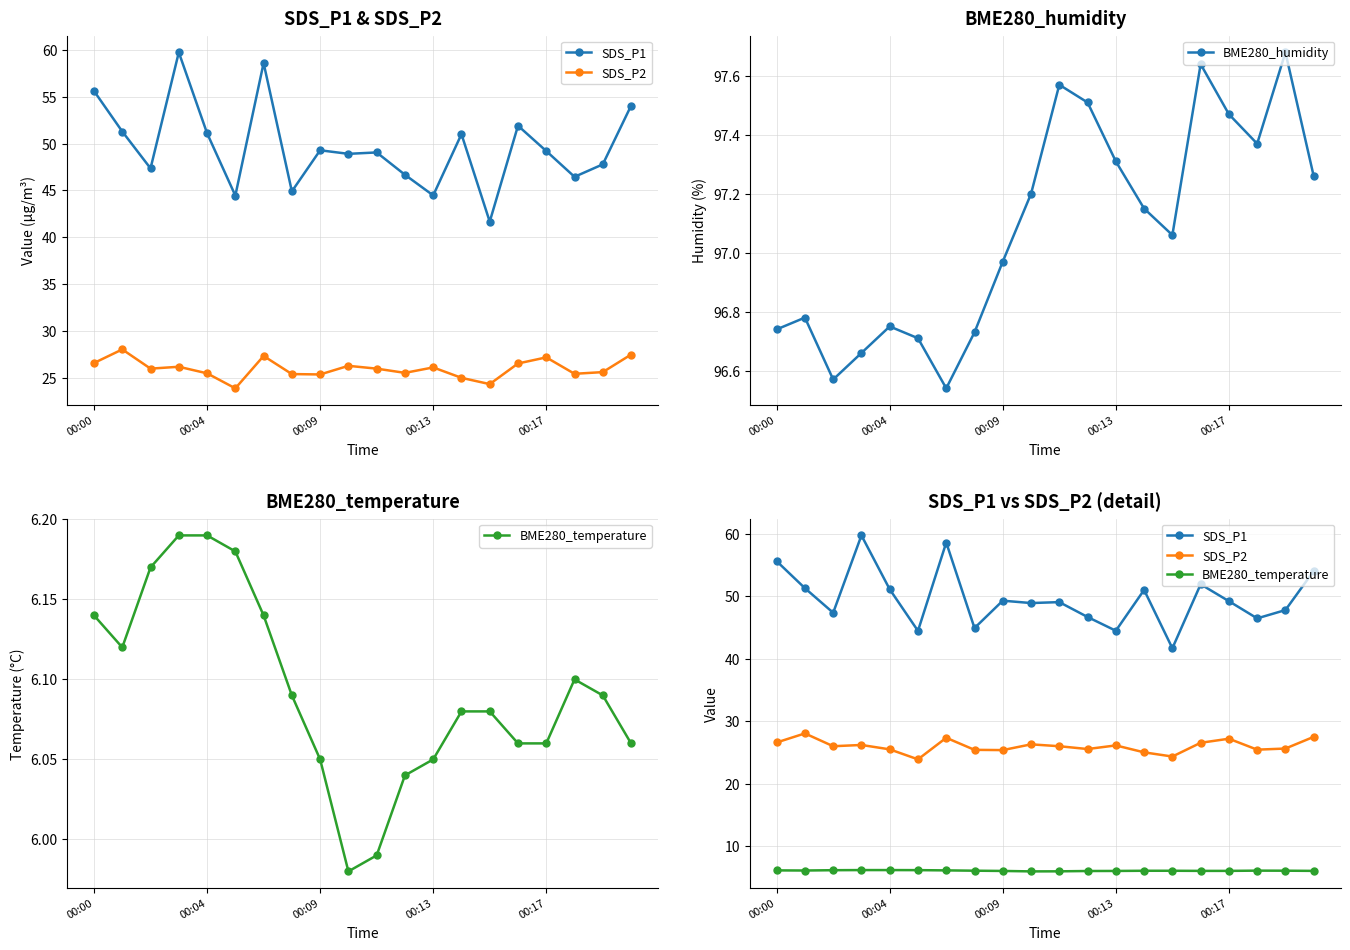

How many data points in BME280_humidity are above 97?

11